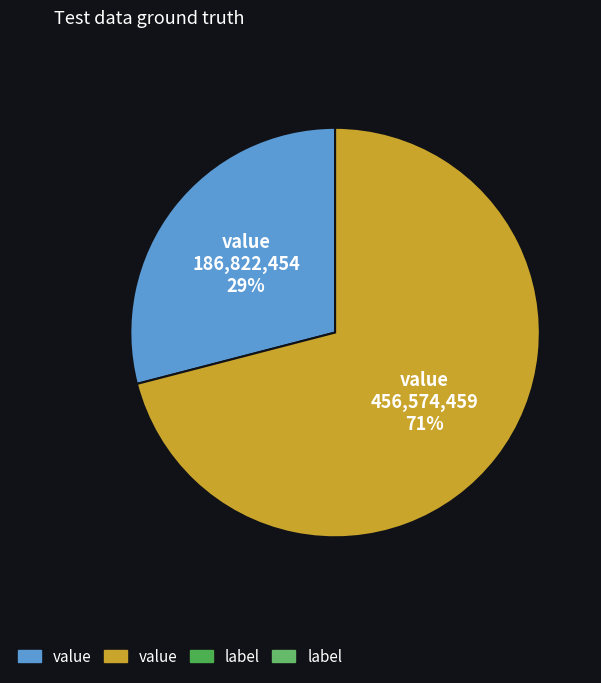

To the nearest percent, what is the average slice percentage?

50%